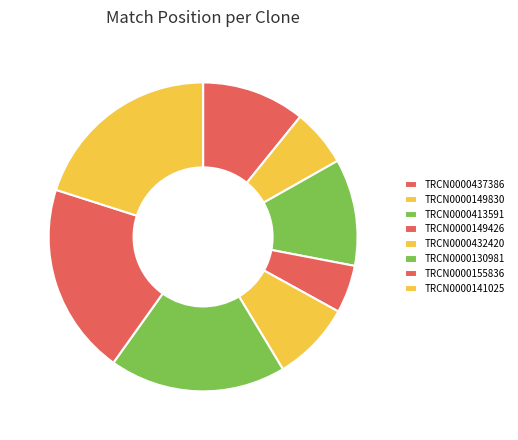

What is the change in value from TRCN0000130981 to TRCN0000155836?

+136